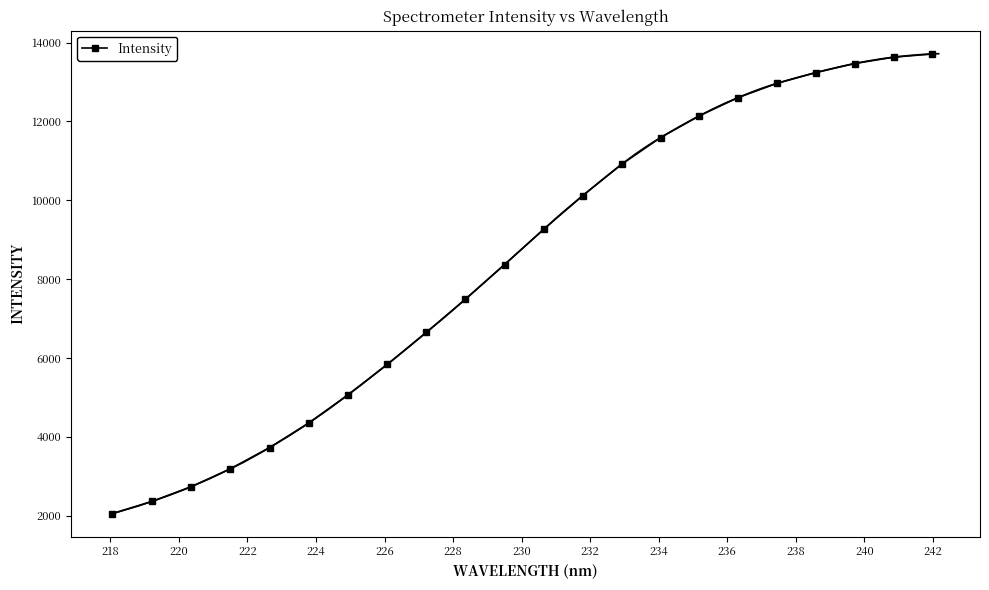

What is the lowest value of the Intensity series?

2051.7